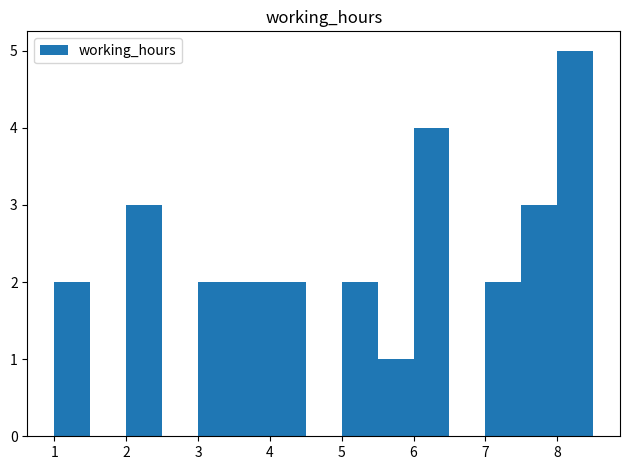

Reading left to right, transcribe this chart: for each bar, give the range it covers on the x-axis and its height. The values are not printed on the chart, so give them approximately, as read against the axis.

1.0 to 1.5: 2
1.5 to 2.0: 0
2.0 to 2.5: 3
2.5 to 3.0: 0
3.0 to 3.5: 2
3.5 to 4.0: 2
4.0 to 4.5: 2
4.5 to 5.0: 0
5.0 to 5.5: 2
5.5 to 6.0: 1
6.0 to 6.5: 4
6.5 to 7.0: 0
7.0 to 7.5: 2
7.5 to 8.0: 3
8.0 to 8.5: 5